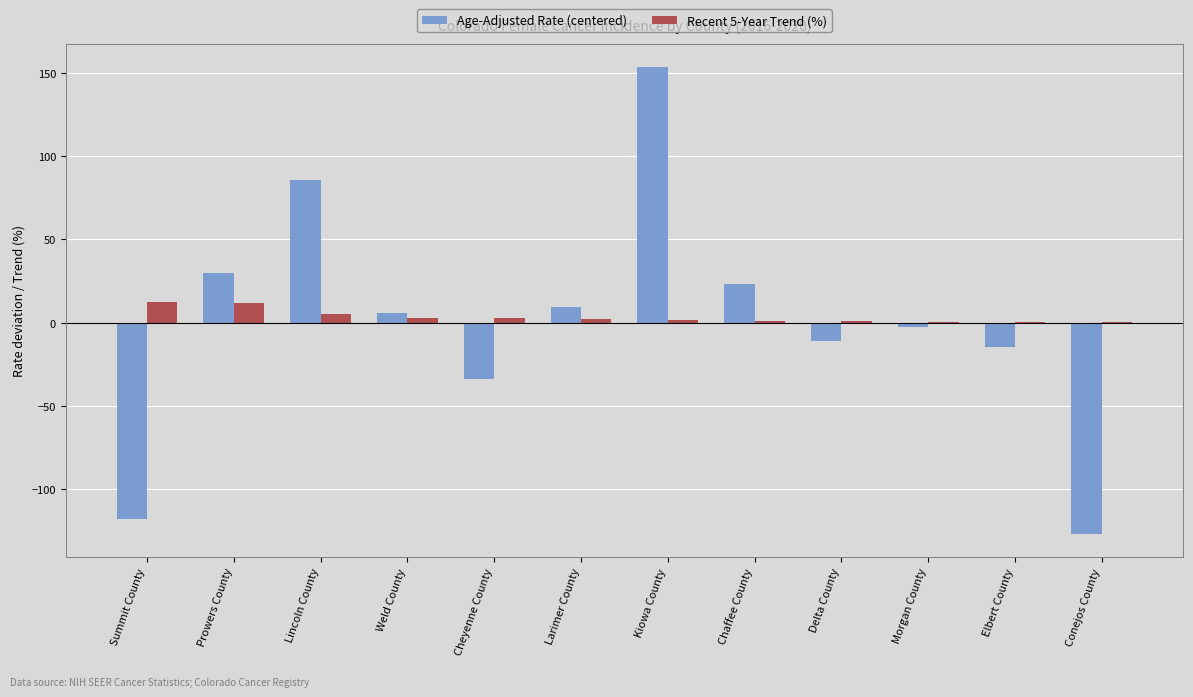

Is the value of Recent 5-Year Trend (%) at Chaffee County greater than the value of Age-Adjusted Rate (centered) at Weld County?

No